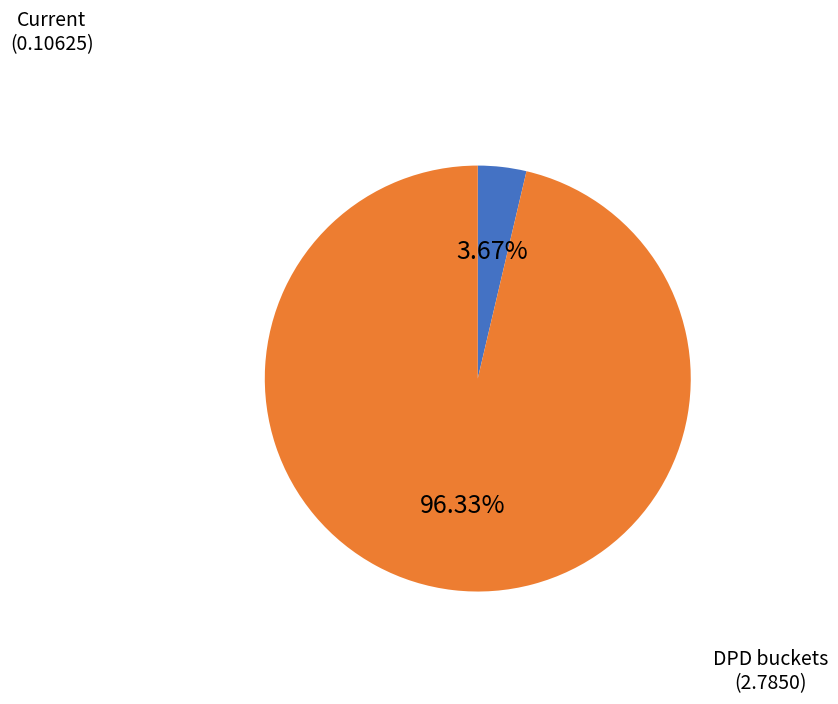

Is there a majority slice in this chart?

Yes